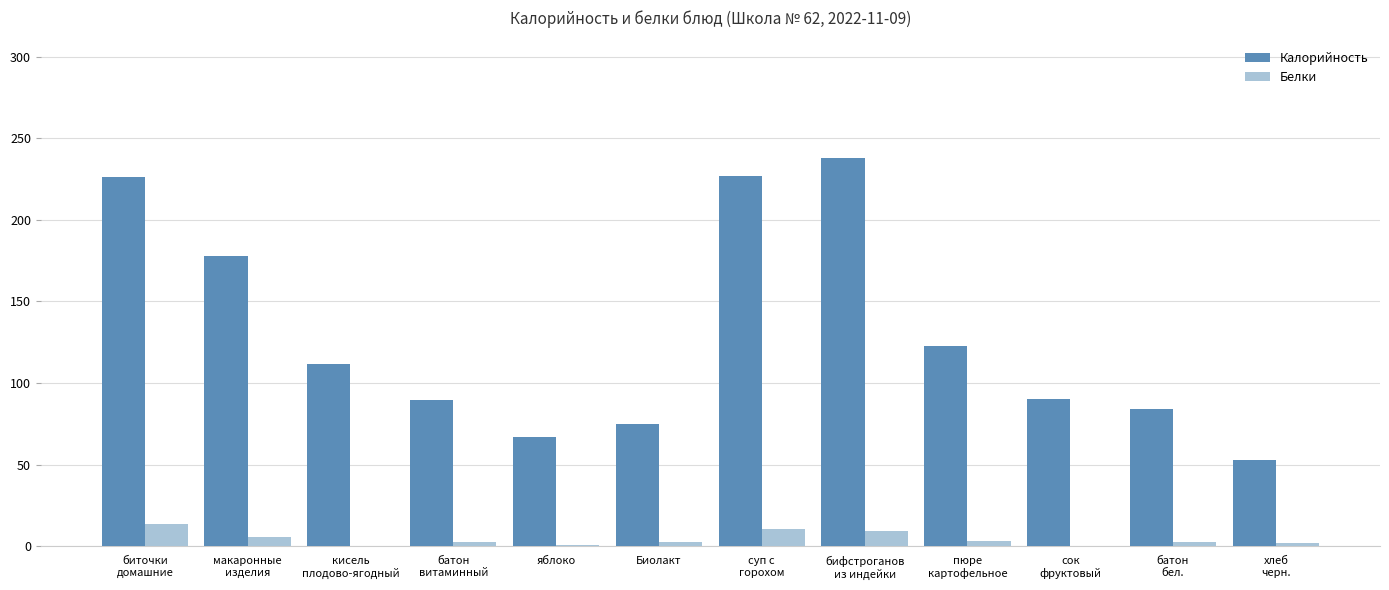

What is the sum of all Белки values?

52.8